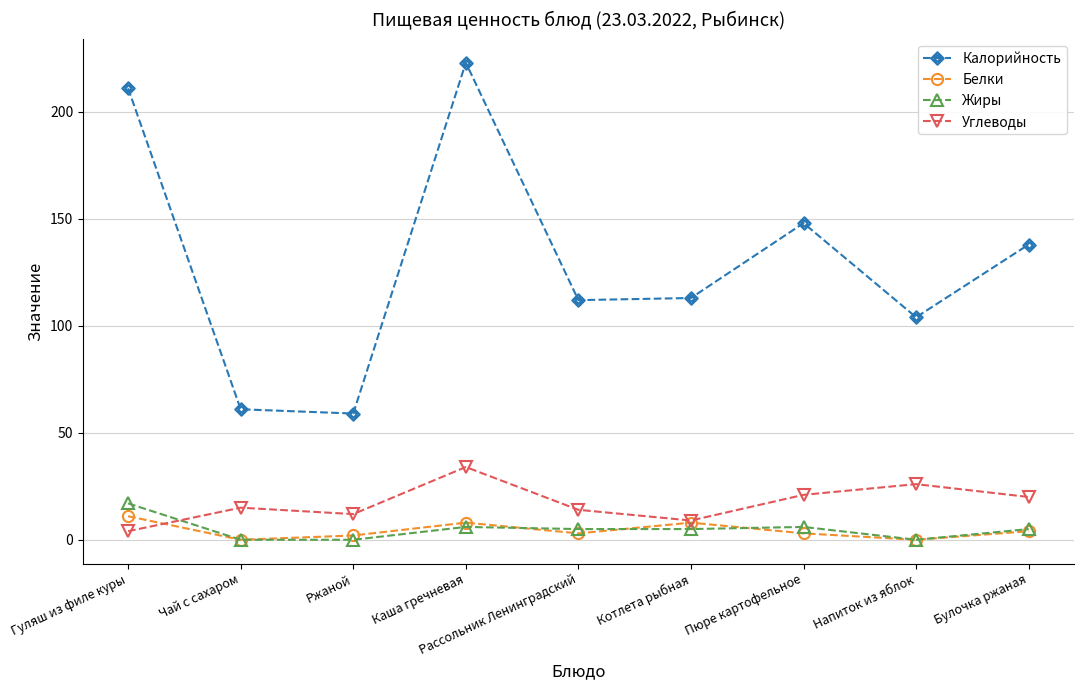

The Калорийность series shows 73 at Булочка ржаная. True or false?

False